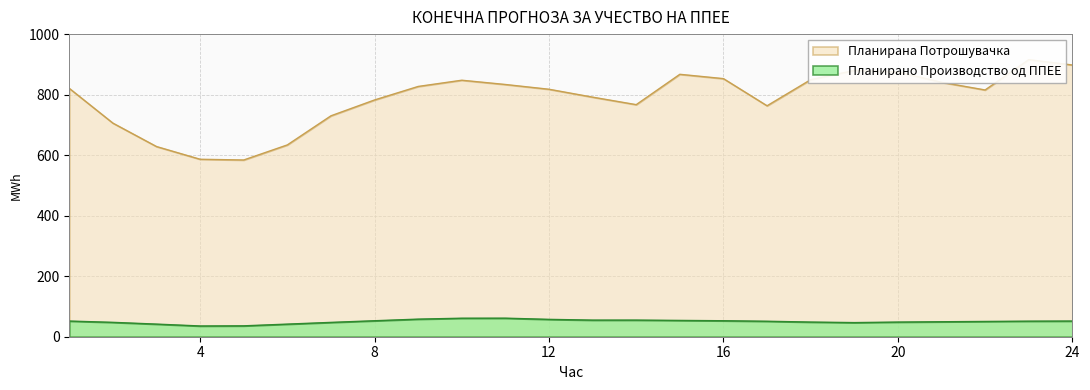

Rank the series by their maximum value, from highest to lowest.

Планирана Потрошувачка, Планирано Производство од ППЕЕ